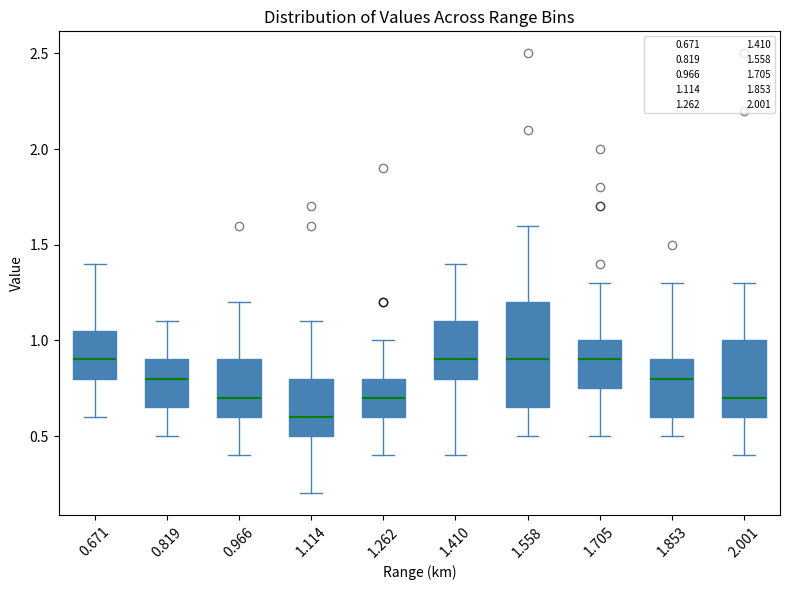

Where is the upper edge of the box at x = 1.853 on the y-axis? The values are not printed on the chart, so give them approximately, as read against the axis.

0.90